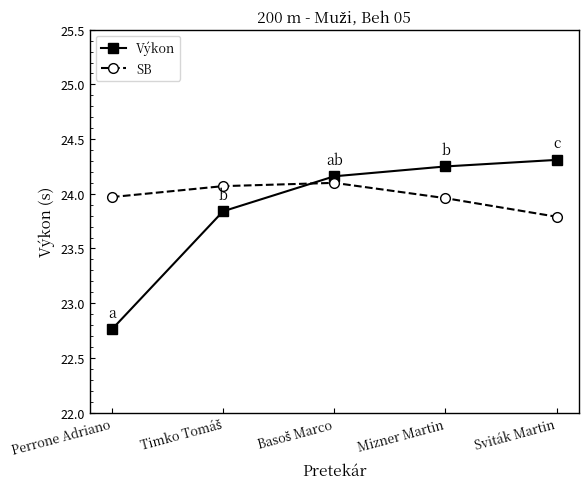

Where is SB nearest to the value 23?

Sviták Martin